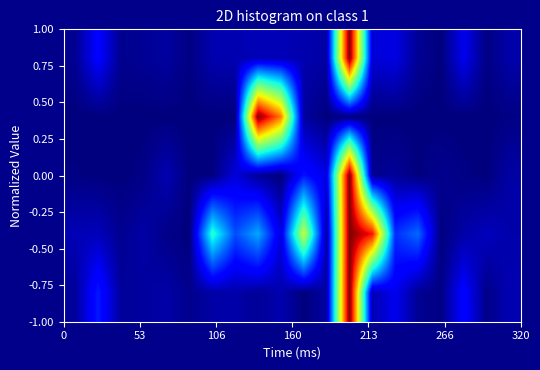

What is the maximum value shown in the chart?

1.0